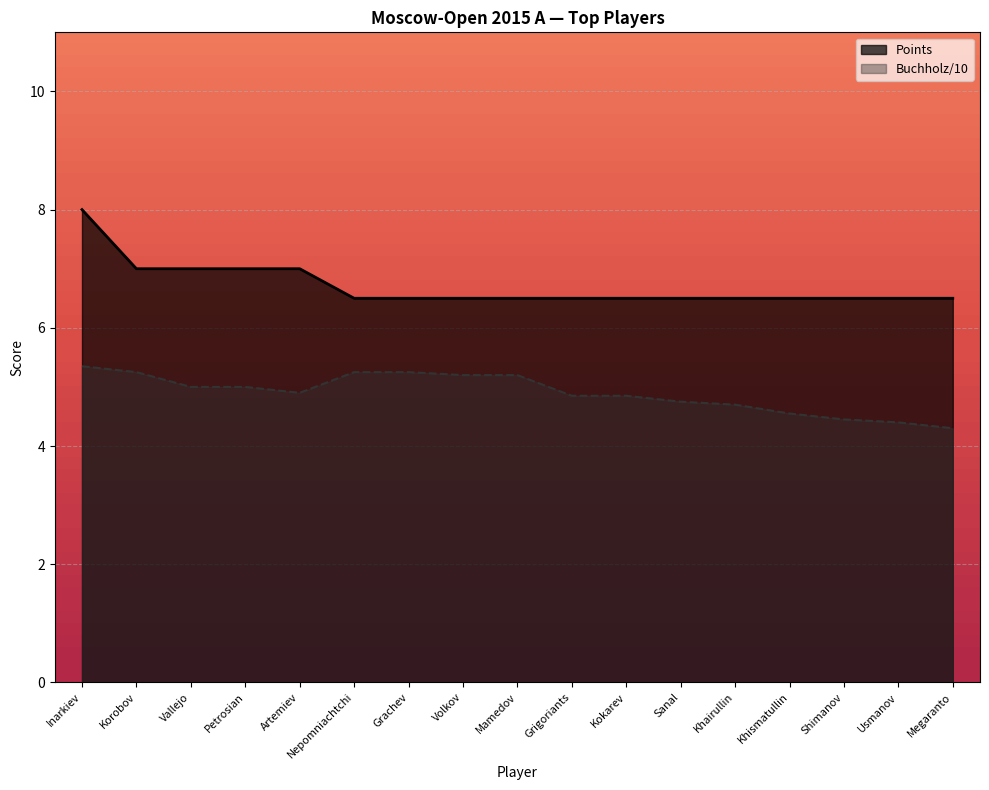

Rank the series by their maximum value, from highest to lowest.

Points, Buchholz/10